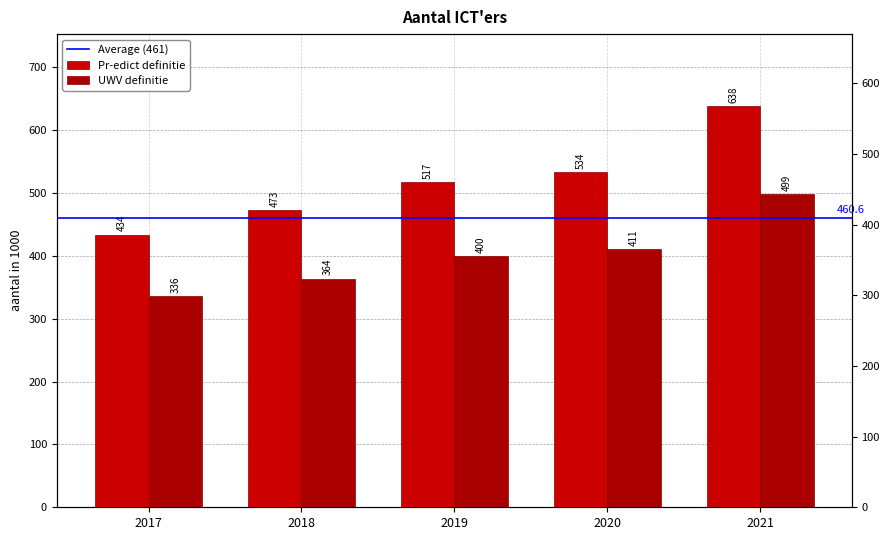

How many bars are there in each group?

2